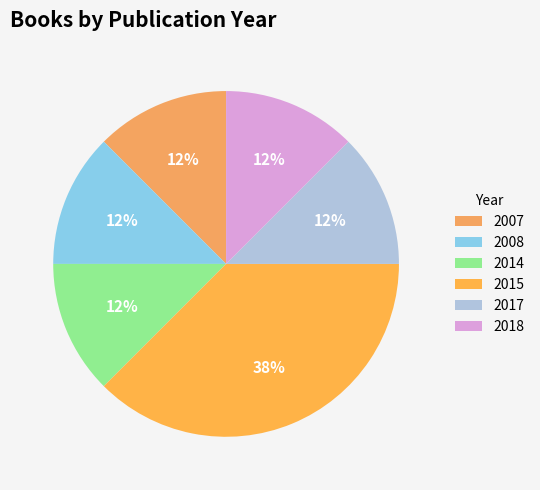

What is the largest slice in the pie chart?

2015